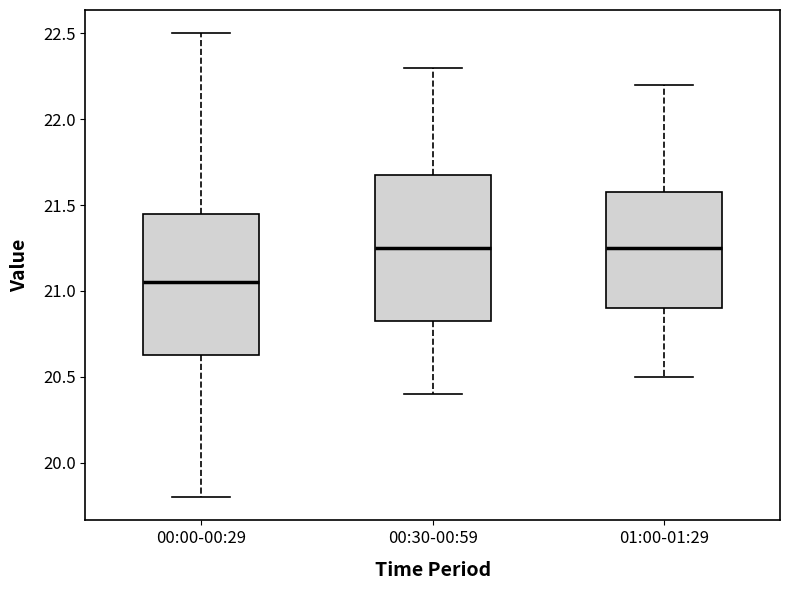

Reading left to right, read every box against the y-axis: the position of its median line, the range the box covers, and the ends of its whiskers. The values are not printed on the chart, so give them approximately, as read against the axis.

00:00-00:29: median 21.05, box 20.65 to 21.45, whiskers 19.80 to 22.50
00:30-00:59: median 21.25, box 20.85 to 21.70, whiskers 20.40 to 22.30
01:00-01:29: median 21.25, box 20.90 to 21.60, whiskers 20.50 to 22.20